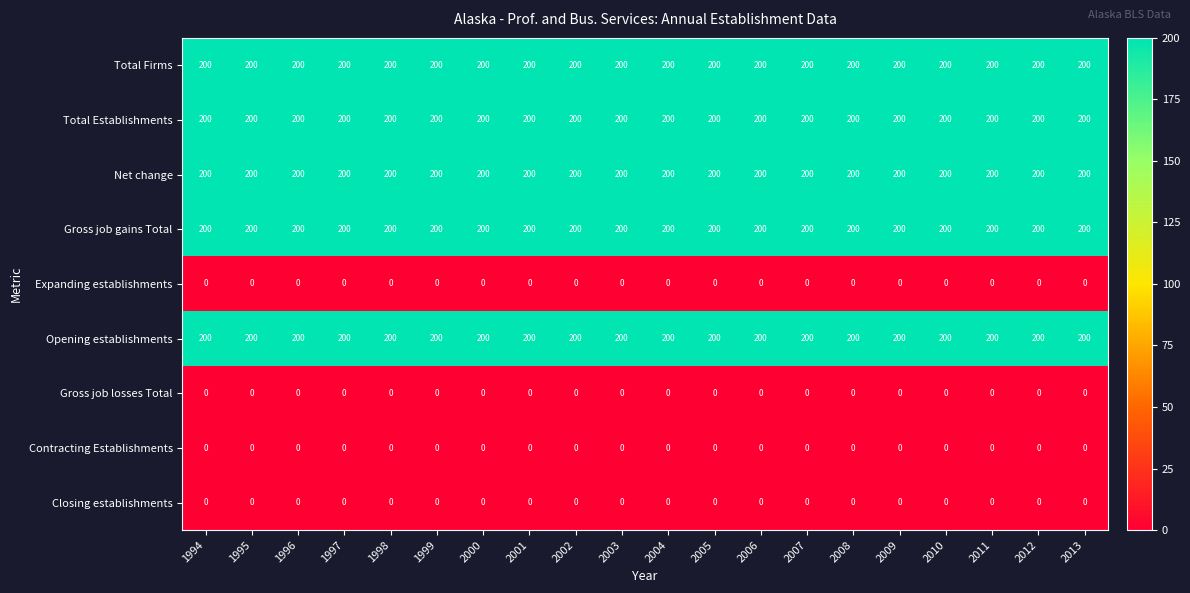

Is it true that Net change equals 200 at 1994?

True